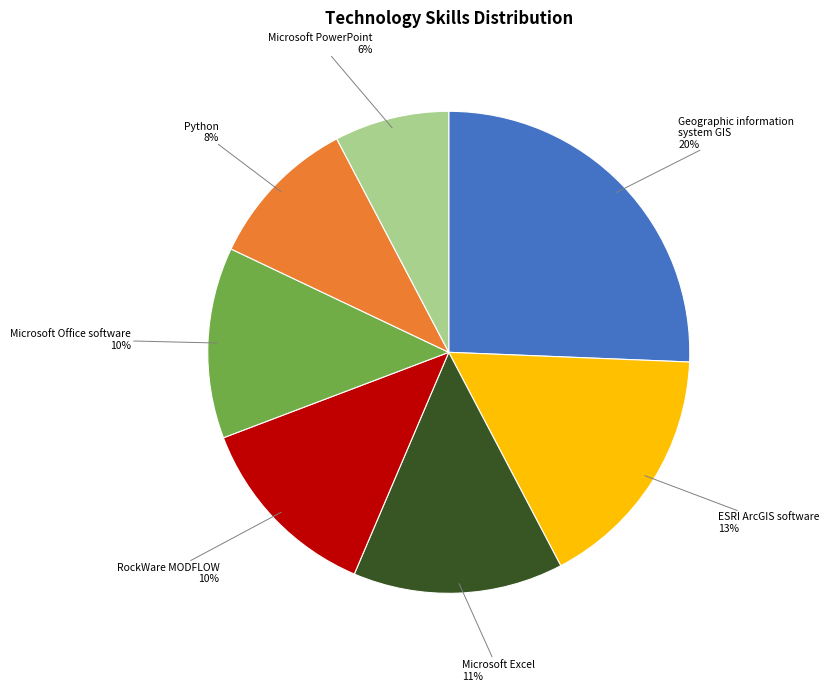

Which slice is the largest?

Geographic information
system GIS